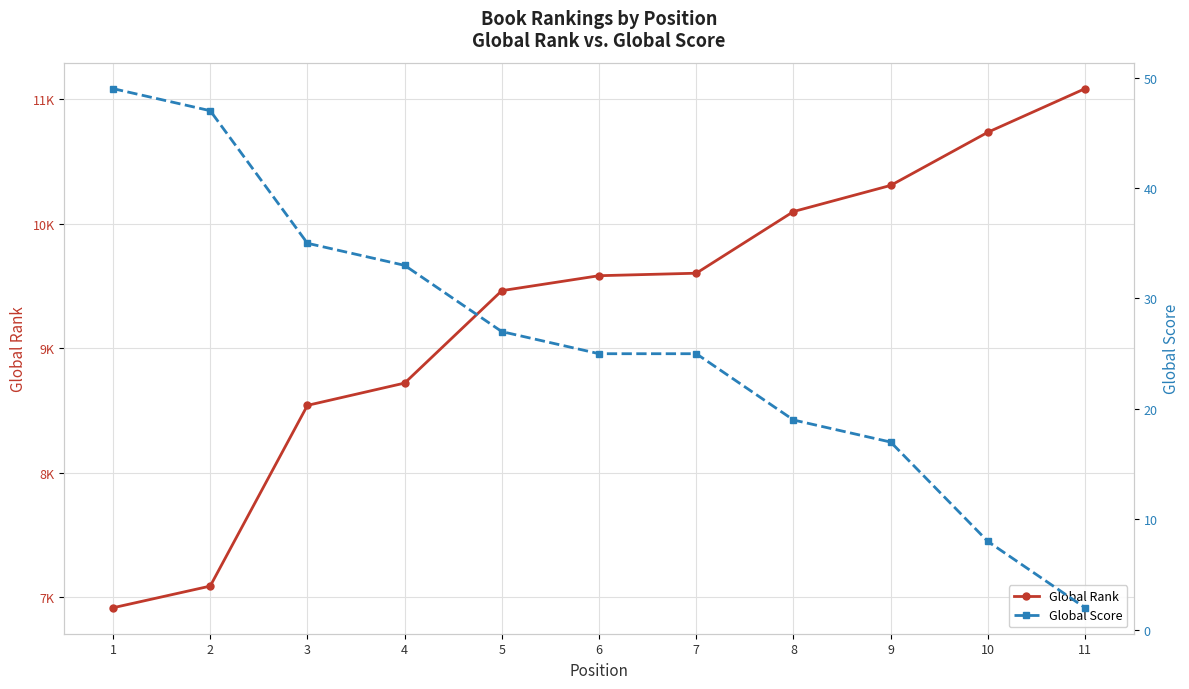

Reading left to right, list all the values displayed in this chart.

Global Rank: 1=6917	2=7091	3=8542	4=8721	5=9463	6=9583	7=9603	8=10098	9=10308	10=10735	11=11085
Global Score: 1=49	2=47	3=35	4=33	5=27	6=25	7=25	8=19	9=17	10=8	11=2